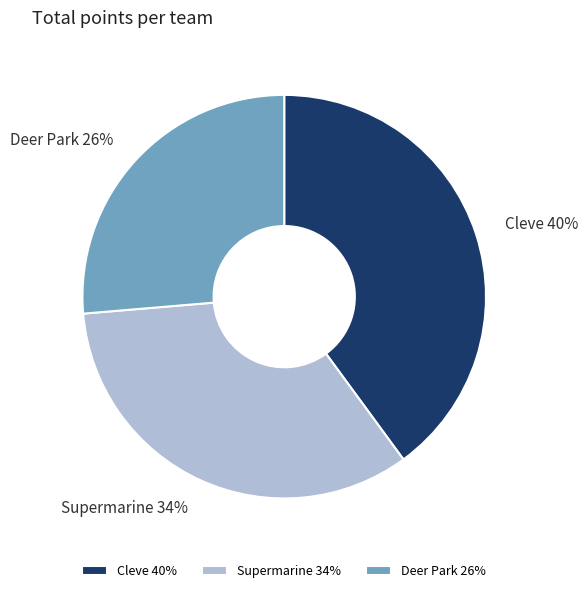

Does Cleve account for over 50% of the chart?

No